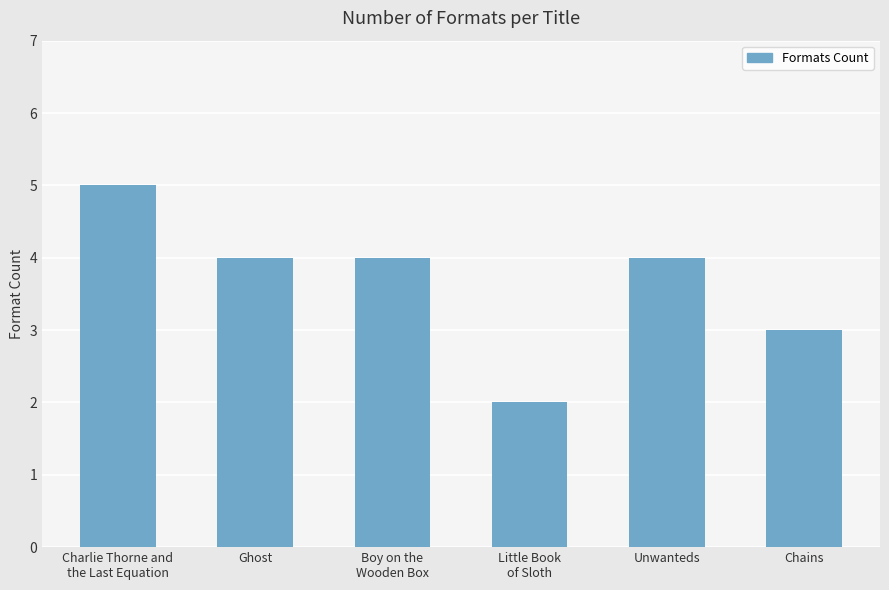

Where does the data first go above 4?

Charlie Thorne and
the Last Equation